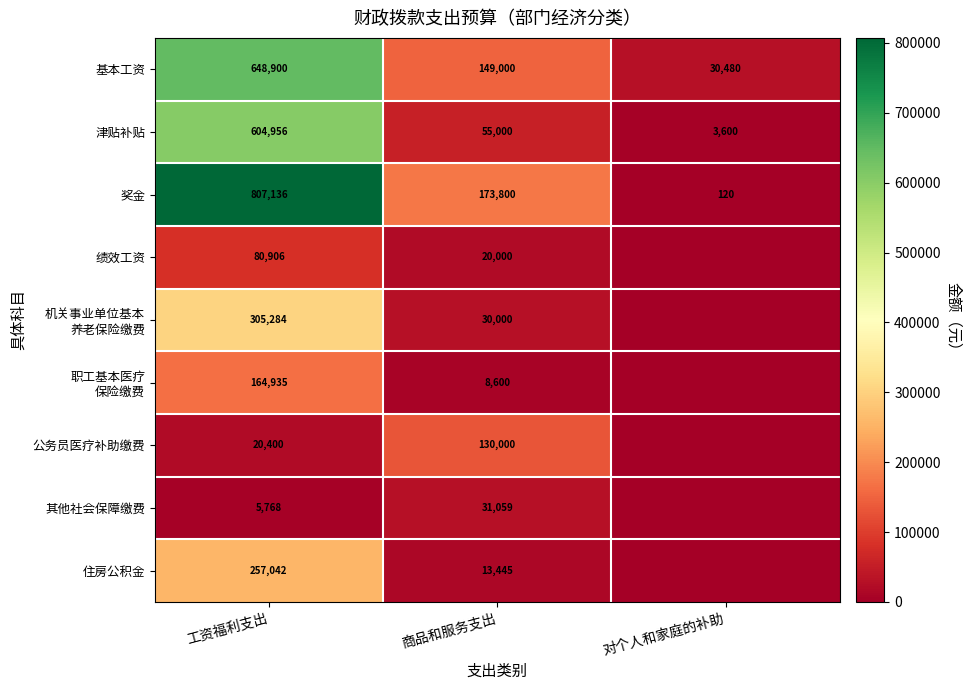

Between 工资福利支出 and 商品和服务支出, which series saw the biggest shift?

奖金